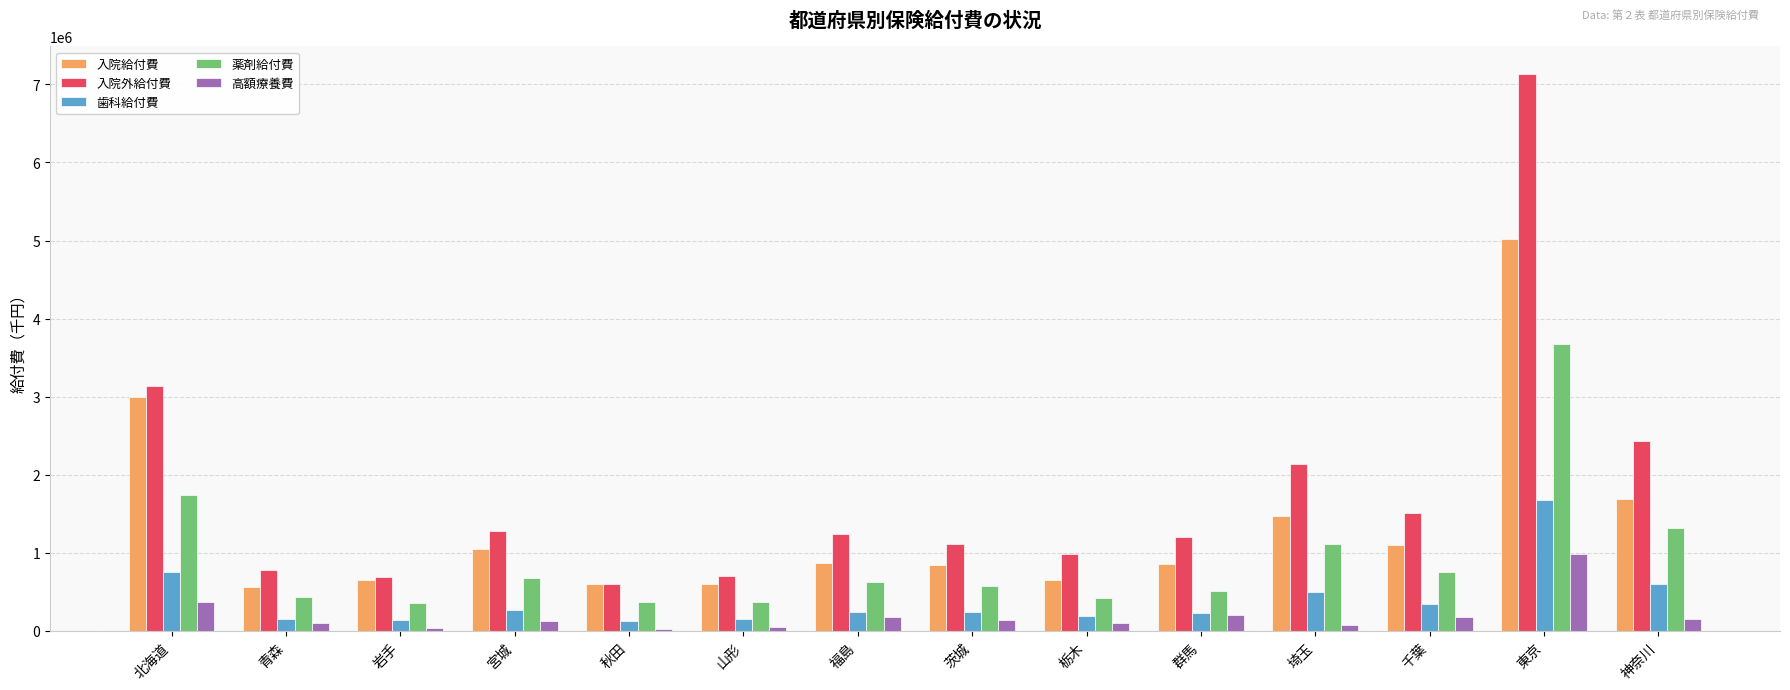

True or false: 入院給付費 has a value of 755993.0 at 神奈川.

False